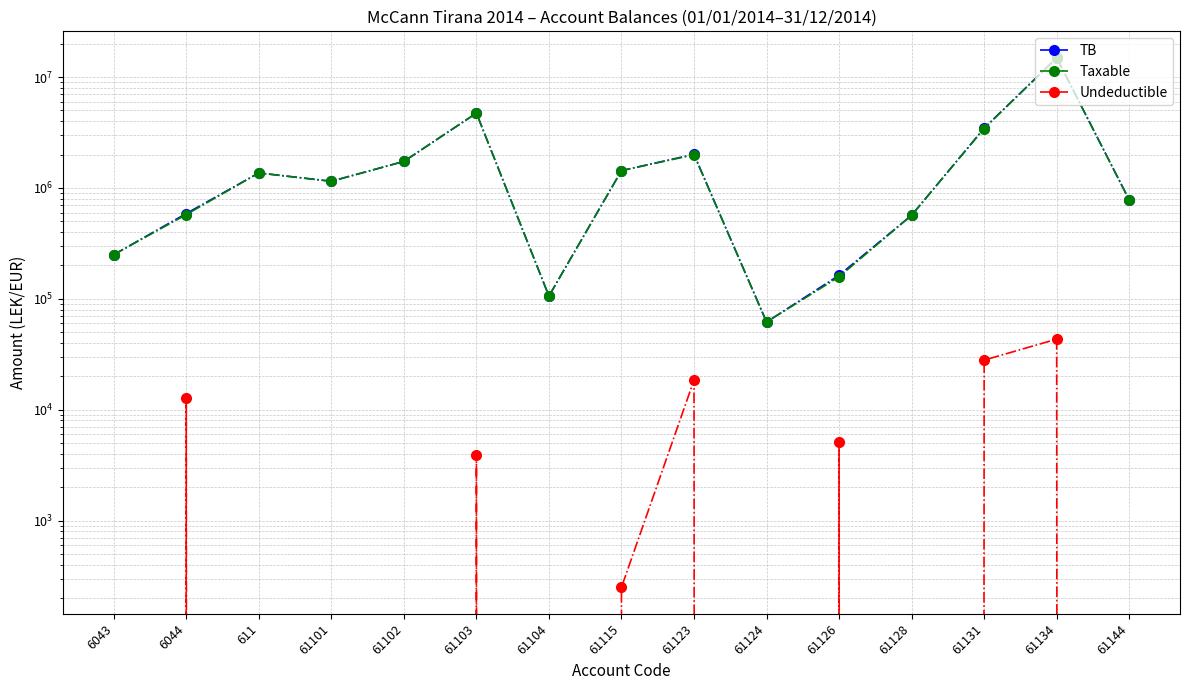

At how many categories does at least one series exceed 2676791?

3